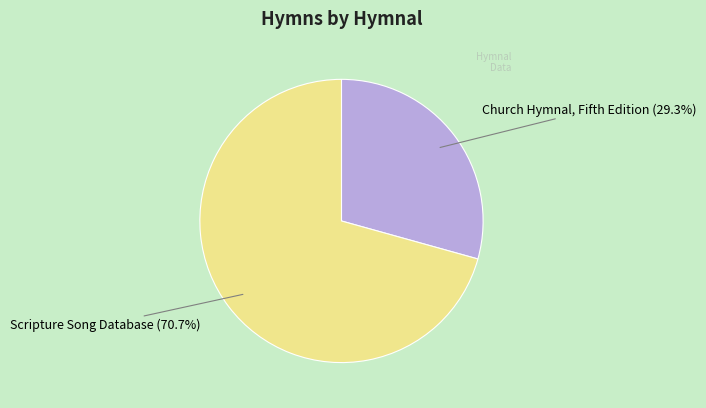

What is the majority slice?

Scripture Song Database